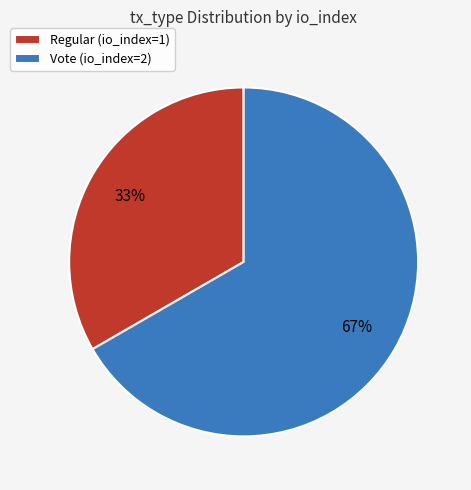

Approximately how many times larger is the value at Regular compared to Vote?

0.5